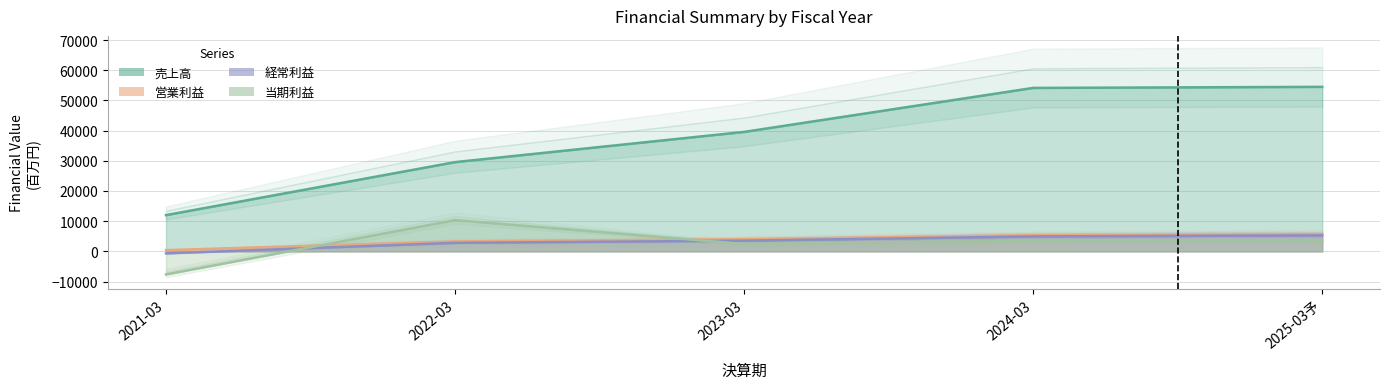

Reading right to left, what are all the values shown in this chart?

売上高: 54500	54146	39572	29556	11998
営業利益: 5700	5310	4025	3280	396
経常利益: 5300	4944	3532	2813	-671
当期利益: 3650	3447	2443	10363	-7646